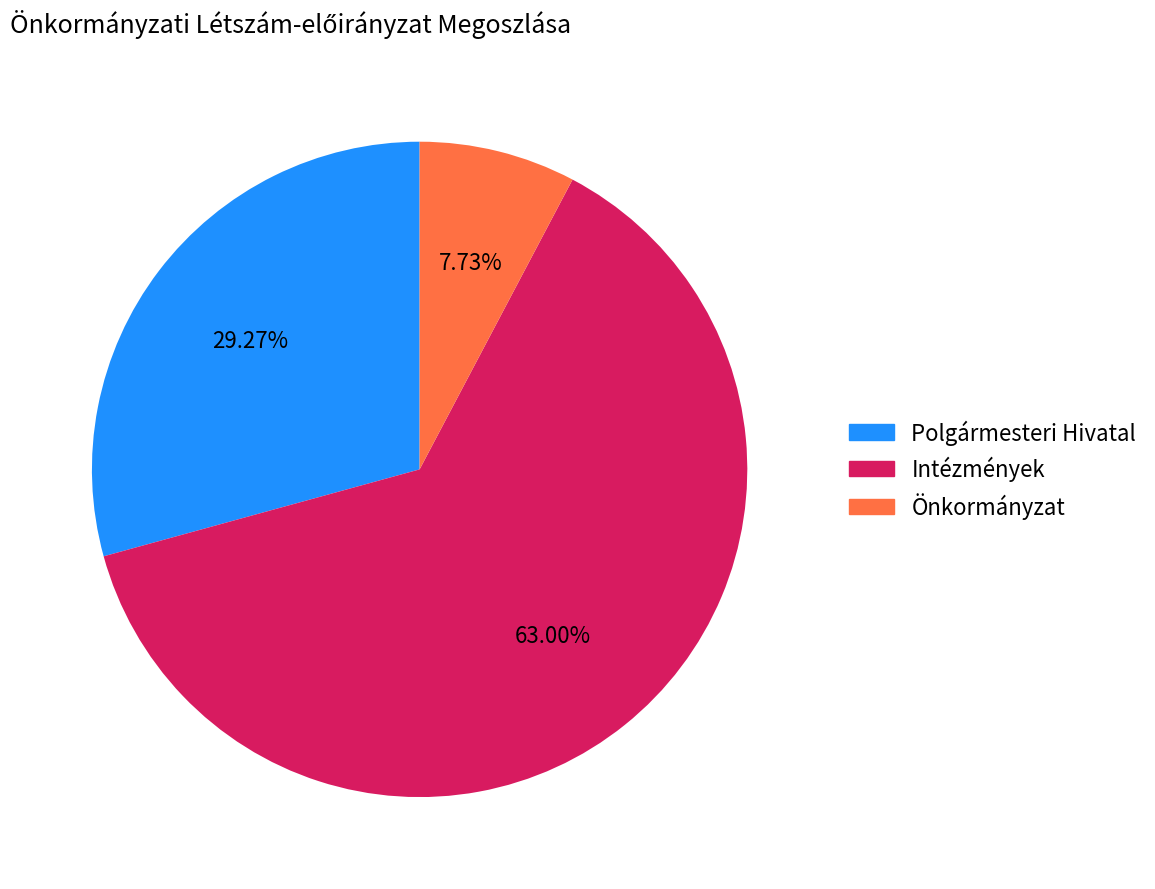

To the nearest percent, what is the combined percentage of Intézmények and Önkormányzat?

71%